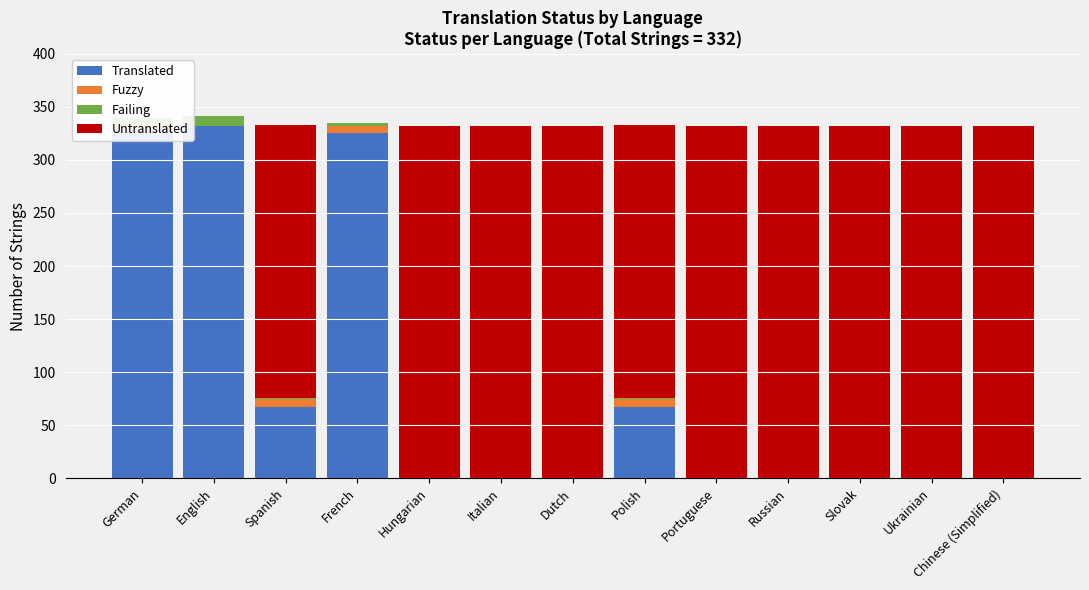

Reading left to right, list all the values displayed in this chart.

Translated: 328	332	67	325	0	0	0	67	0	0	0	0	0
Fuzzy: 4	0	8	7	0	0	0	8	0	0	0	0	0
Failing: 7	9	1	3	0	0	0	1	0	0	0	0	0
Untranslated: 0	0	257	0	332	332	332	257	332	332	332	332	332